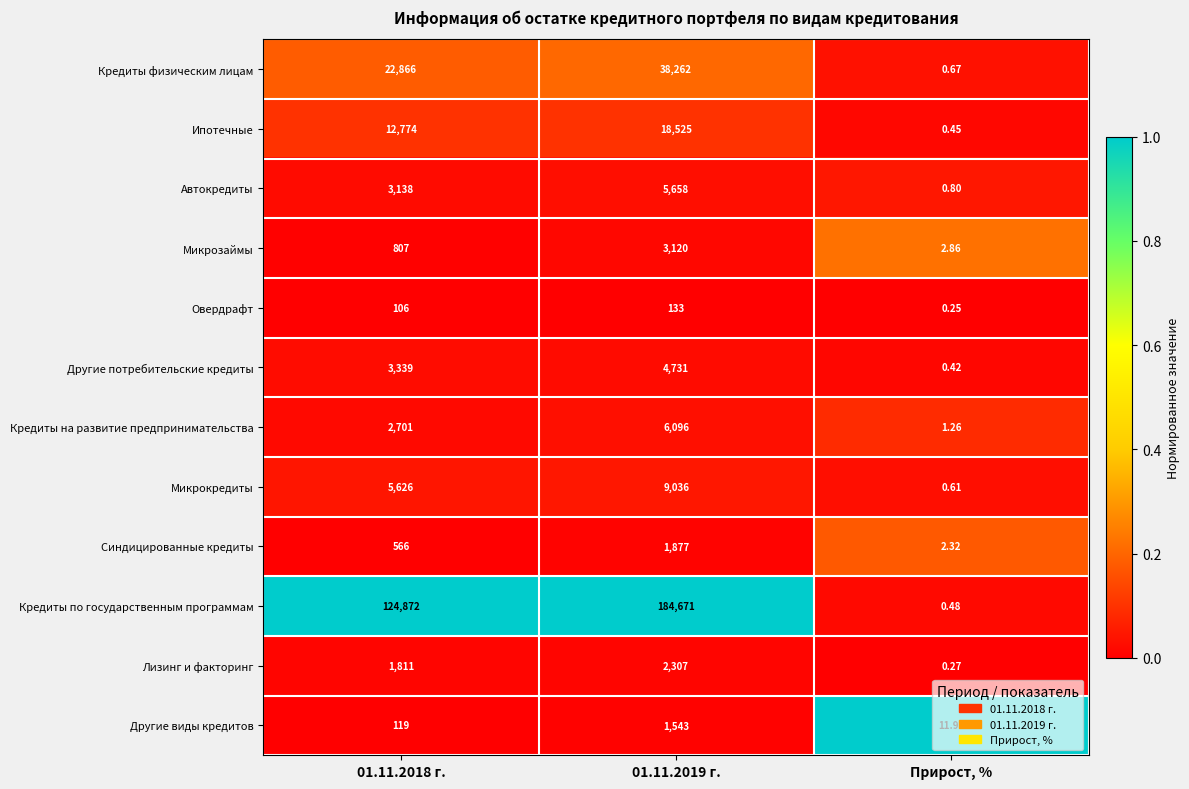

What is the difference between the highest and lowest values at 01.11.2019 г.?

184538.0